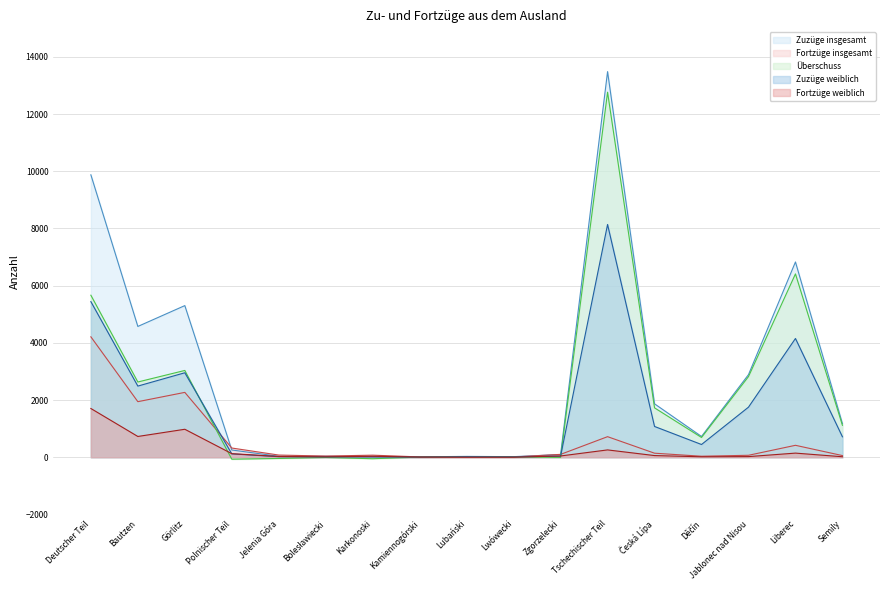

Does the chart display data point markers on the line(s)?

No